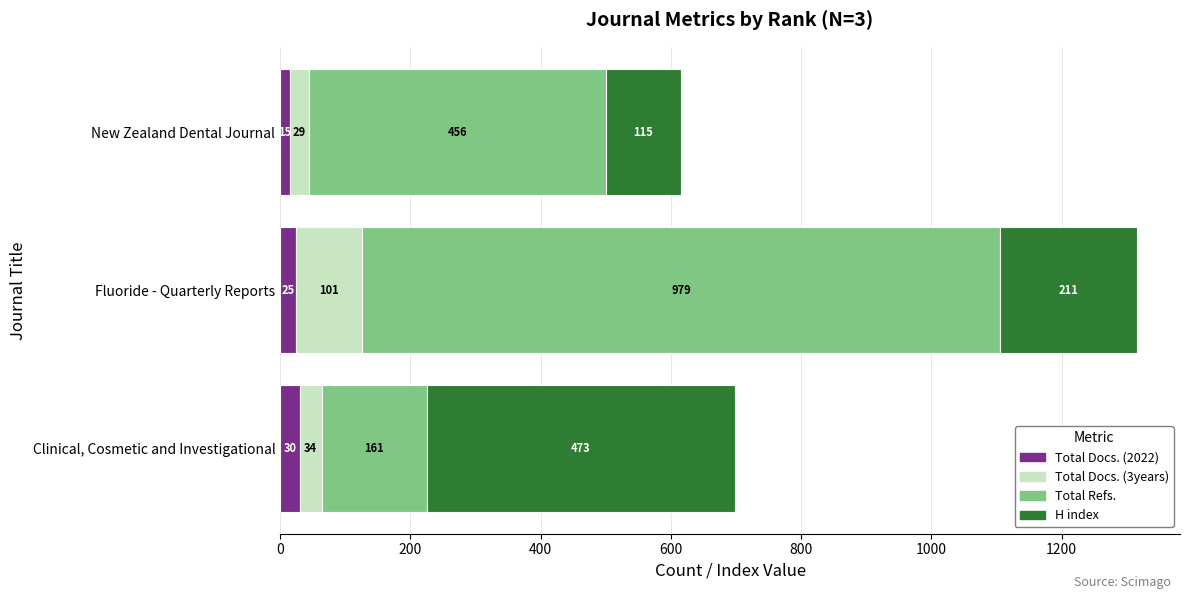

Is it true that Total Docs. (2022) equals 30 at Clinical, Cosmetic and Investigational?

True